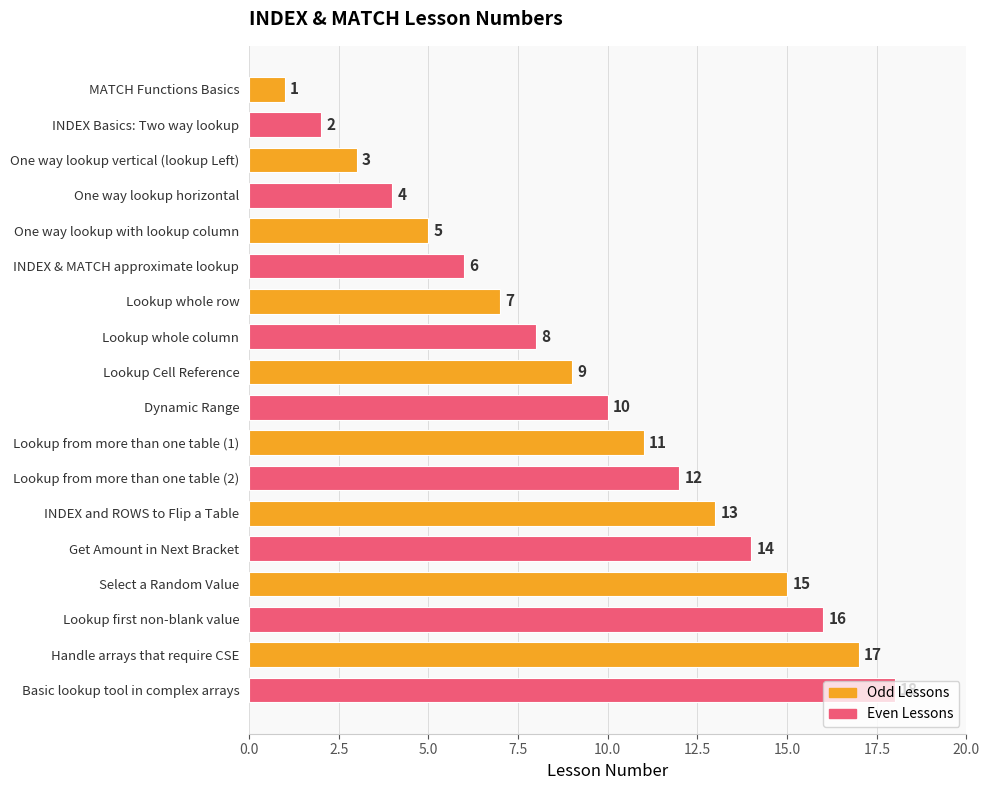

Which label corresponds to the largest value in the chart?

Basic lookup tool in complex arrays